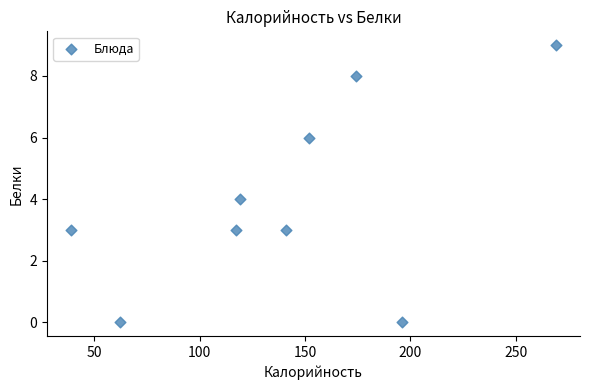

What is the range of Y values (max minus min)?

9